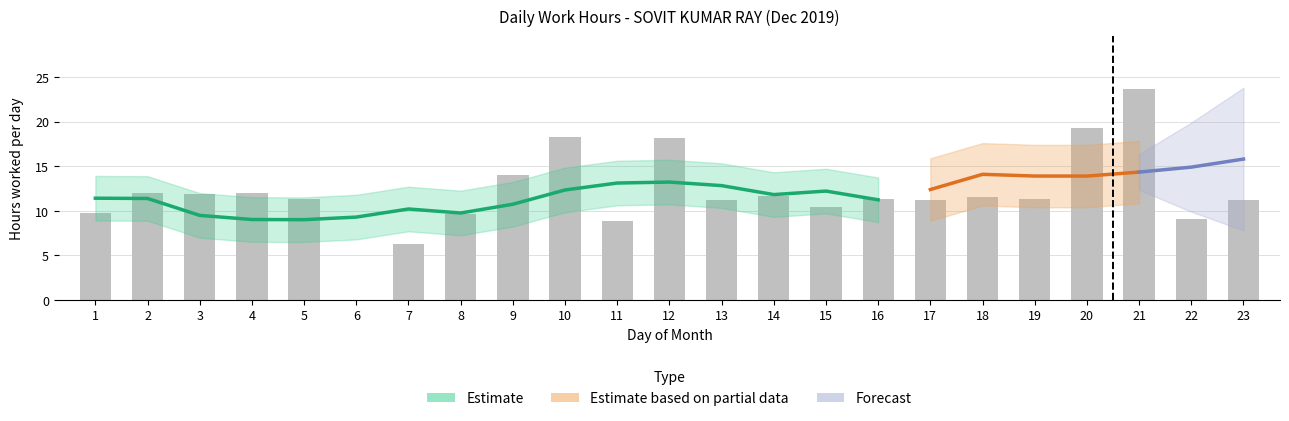

What is the sum of all values?

273.9